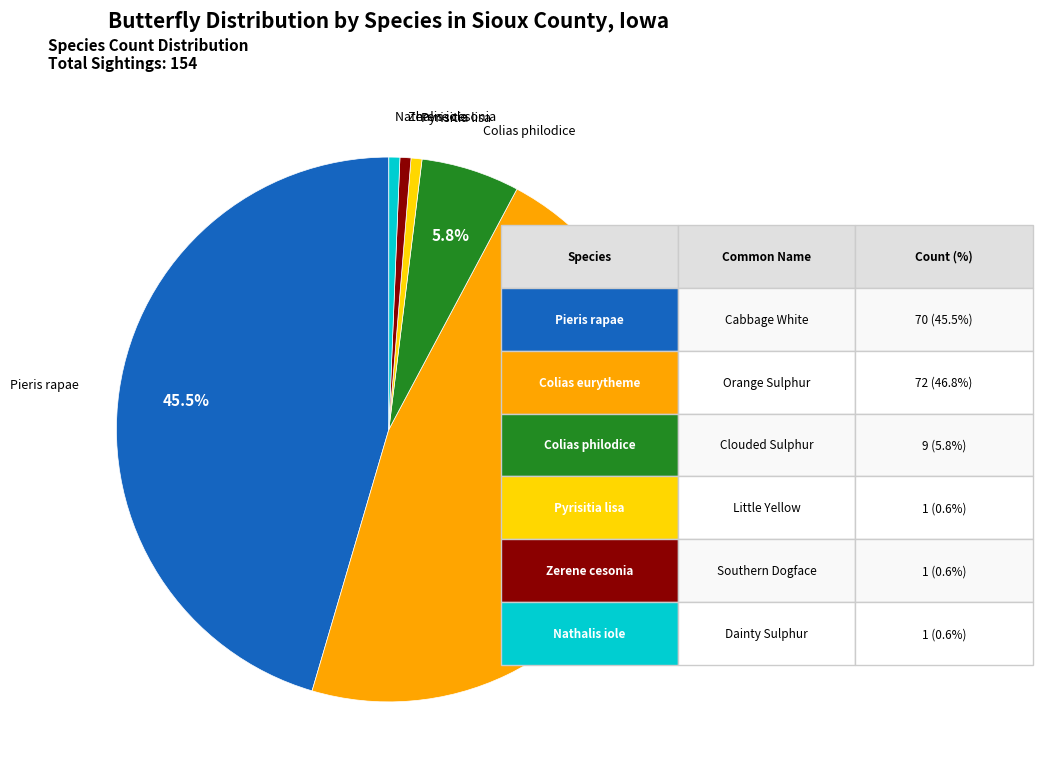

How many slices are in this pie chart?

6